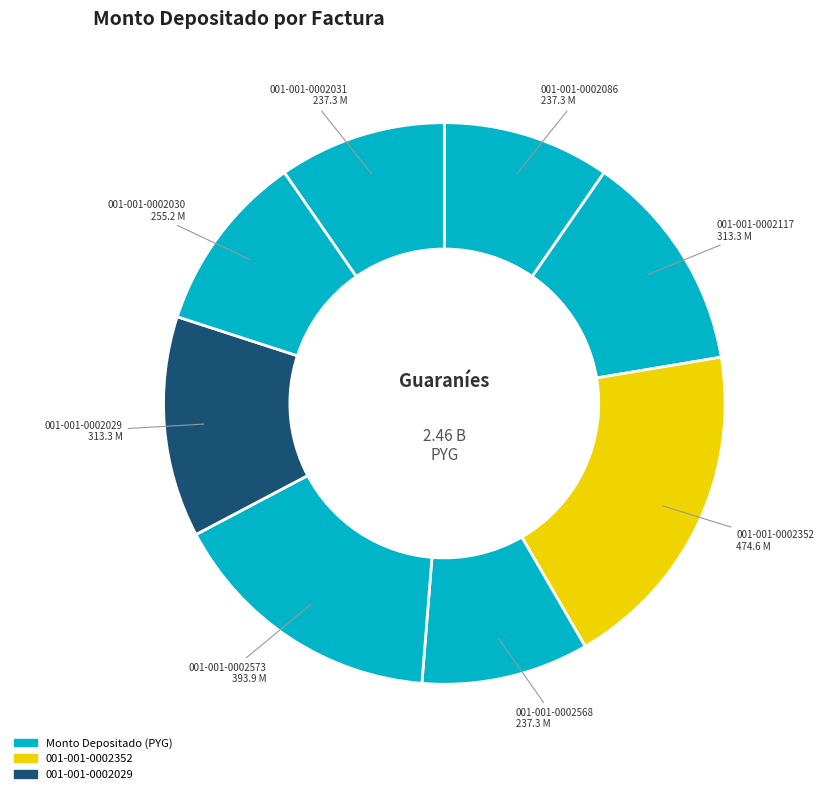

Which slice is the smallest?

001-001-0002031